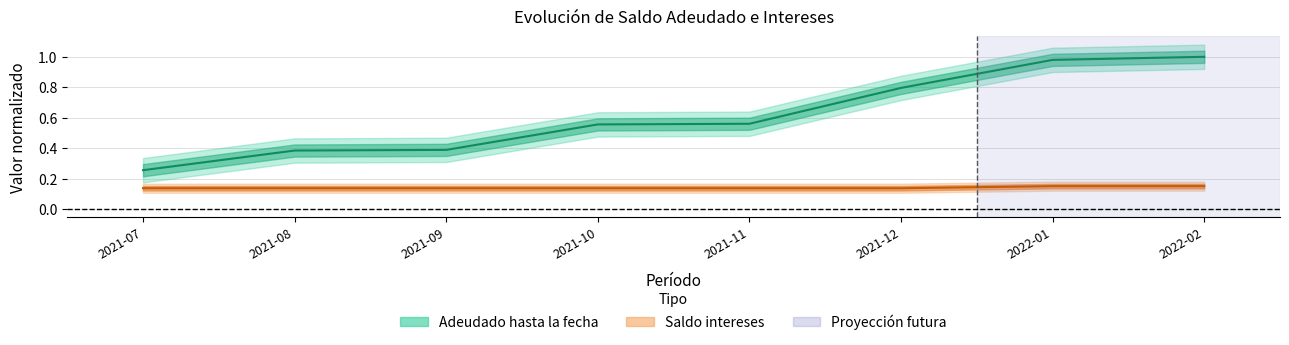

List the labels in order of Saldo intereses value, largest first.

2022-01, 2022-02, 2021-07, 2021-08, 2021-09, 2021-10, 2021-11, 2021-12